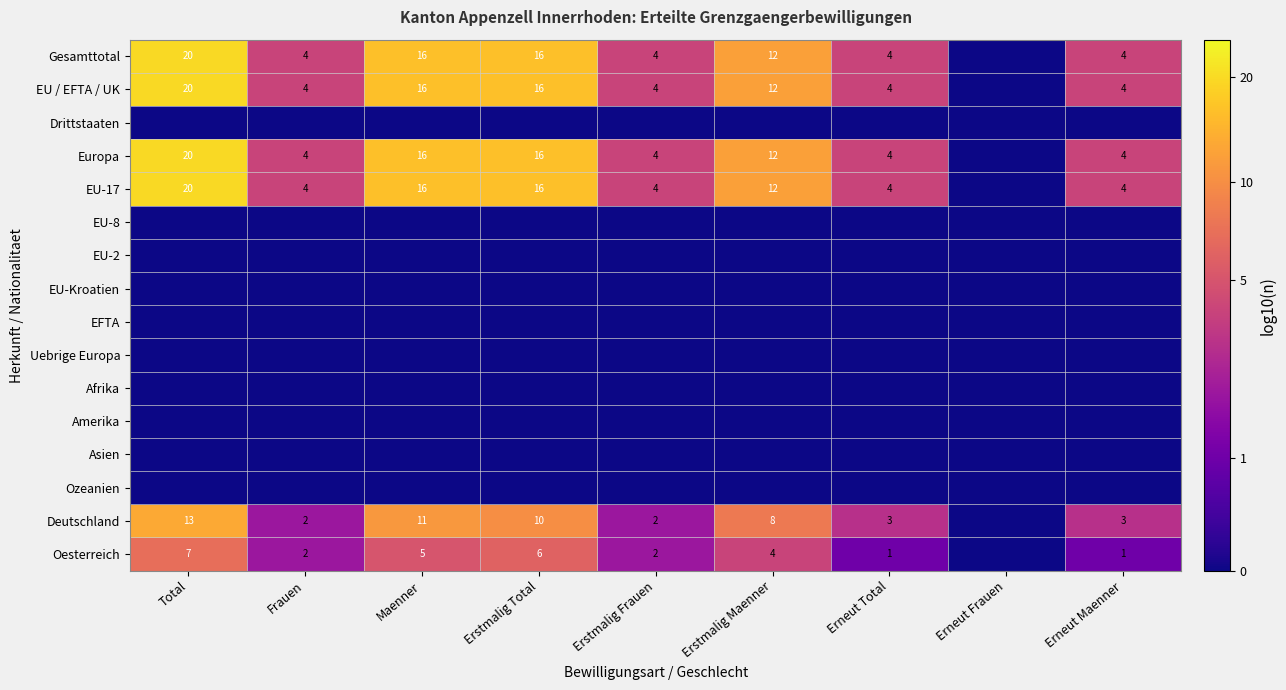

Is the value of Oesterreich at Erstmalig Frauen greater than the value of Europa at Erneut Total?

No